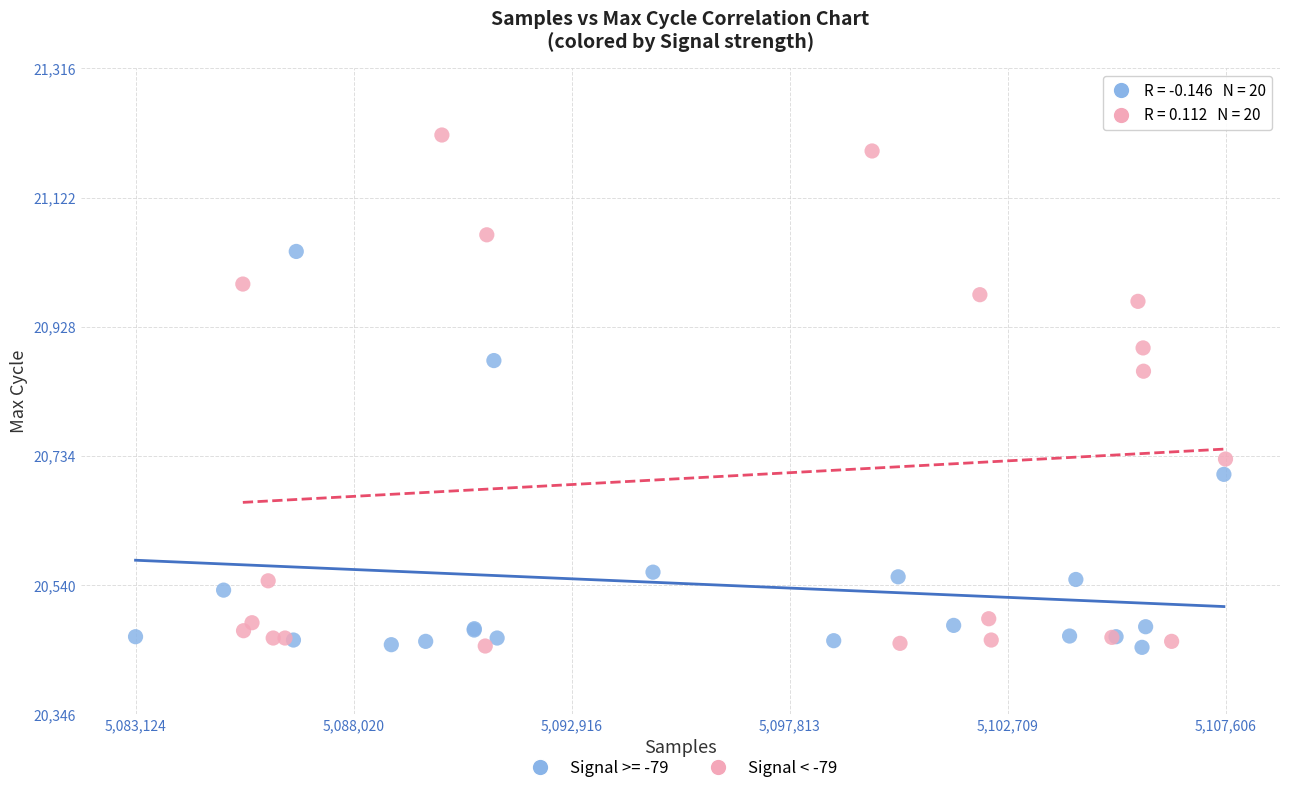

Which series has the largest Y range (max minus min)?

Signal < -79